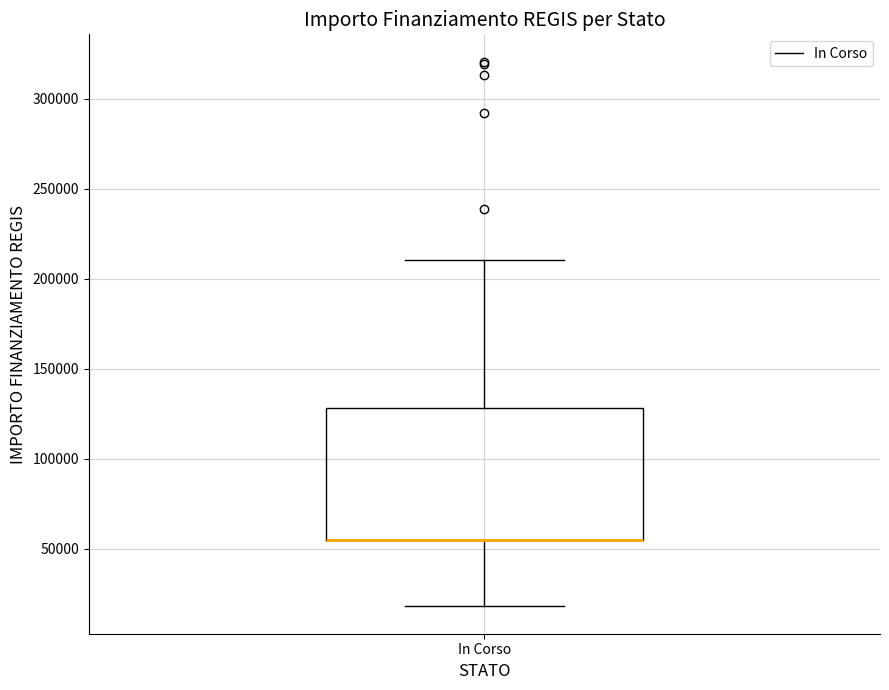

Read this box plot against the y-axis: the position of the median line, the range covered by the box, and the ends of both whiskers. The values are not printed on the chart, so give them approximately, as read against the axis.

median 55000 (drawn on the box's lower edge), box 55000 to 130000, whiskers 20000 to 210000